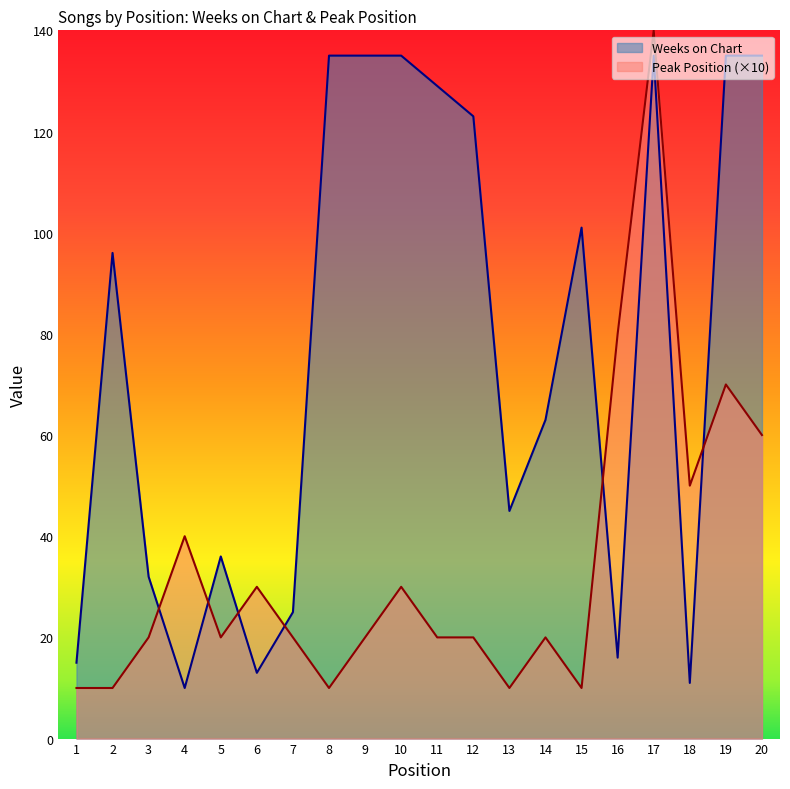

Which series has the widest spread of values?

Peak Position (×10)